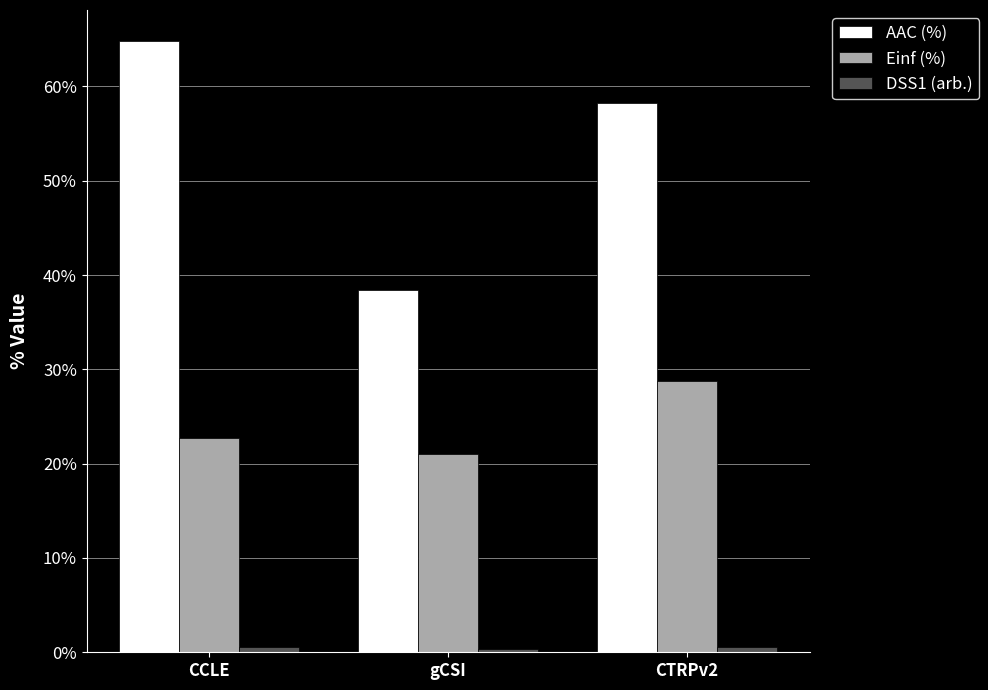

The AAC (%) series shows 38.4 at gCSI. True or false?

True